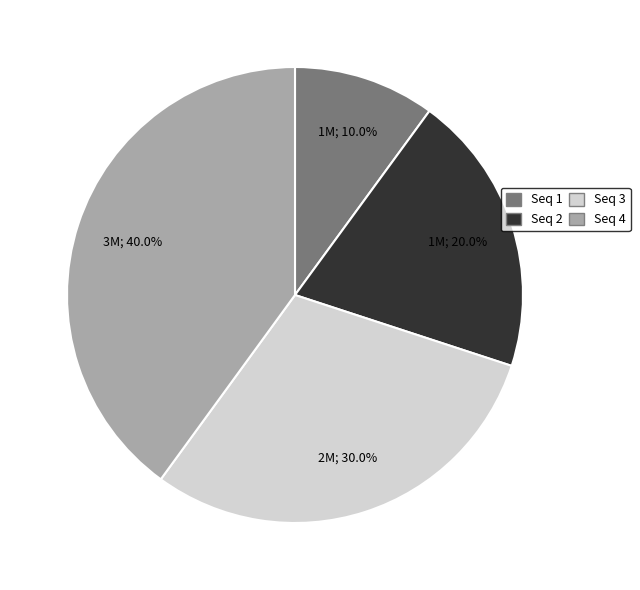

Which has a higher value, Seq 4 or Seq 3?

Seq 4